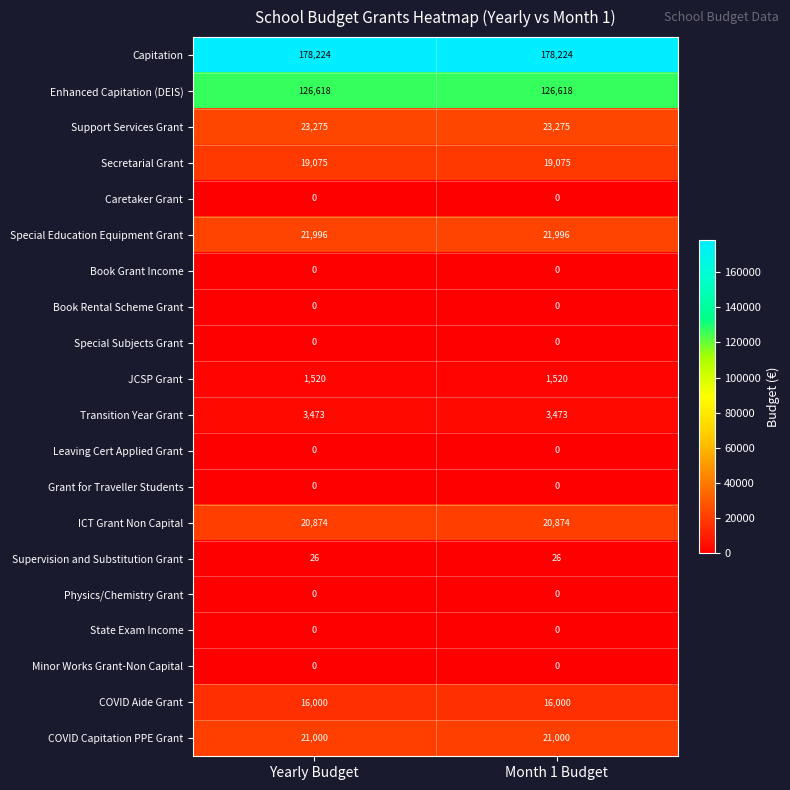

What is the greatest value displayed?

178224